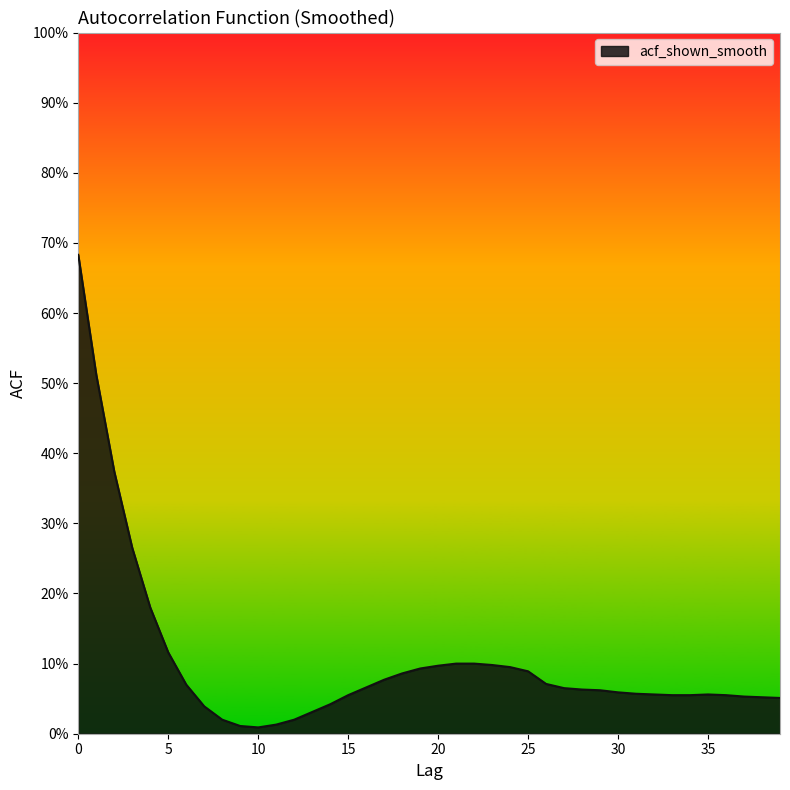

Does the chart display data point markers on the line(s)?

No